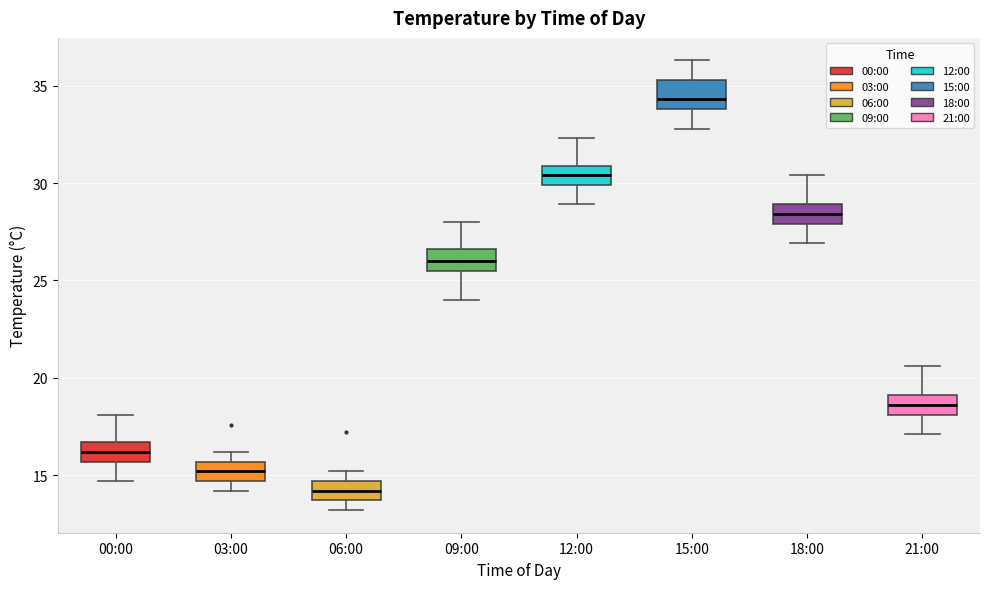

Which box has the highest median line?

15:00